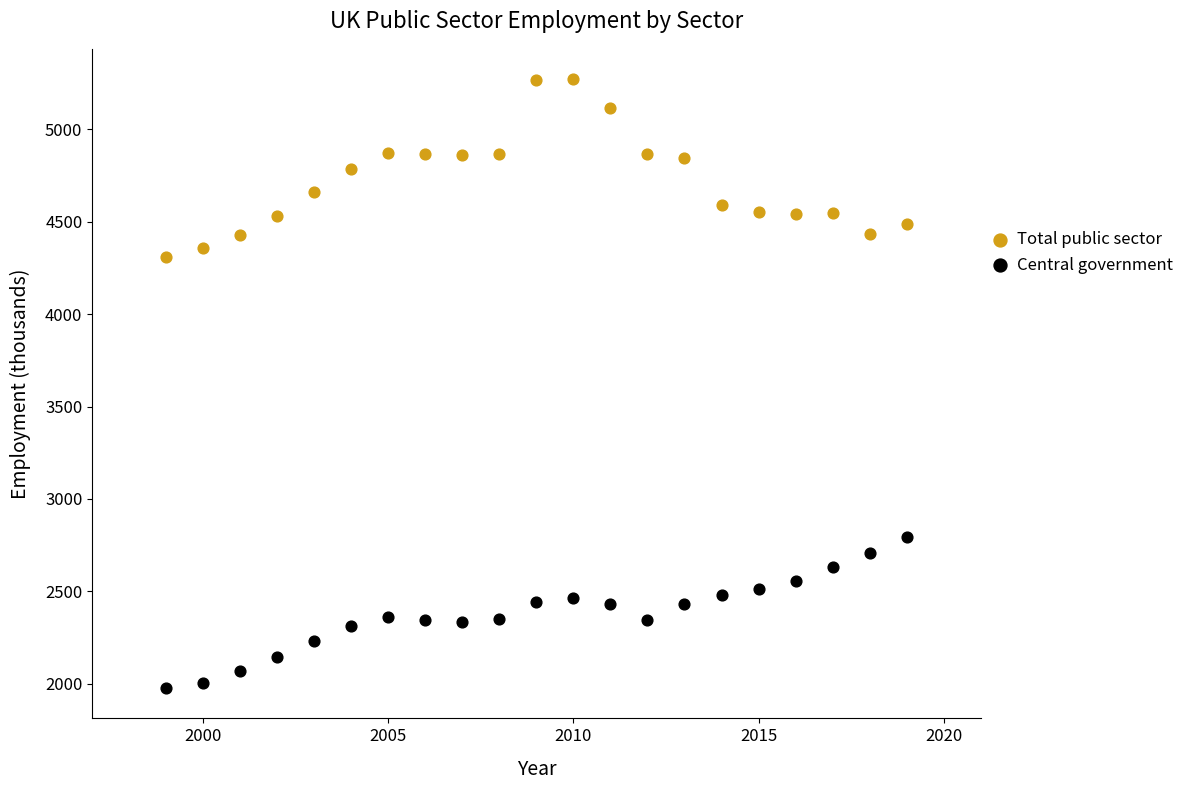

Which series has the widest spread of Y values?

Total public sector